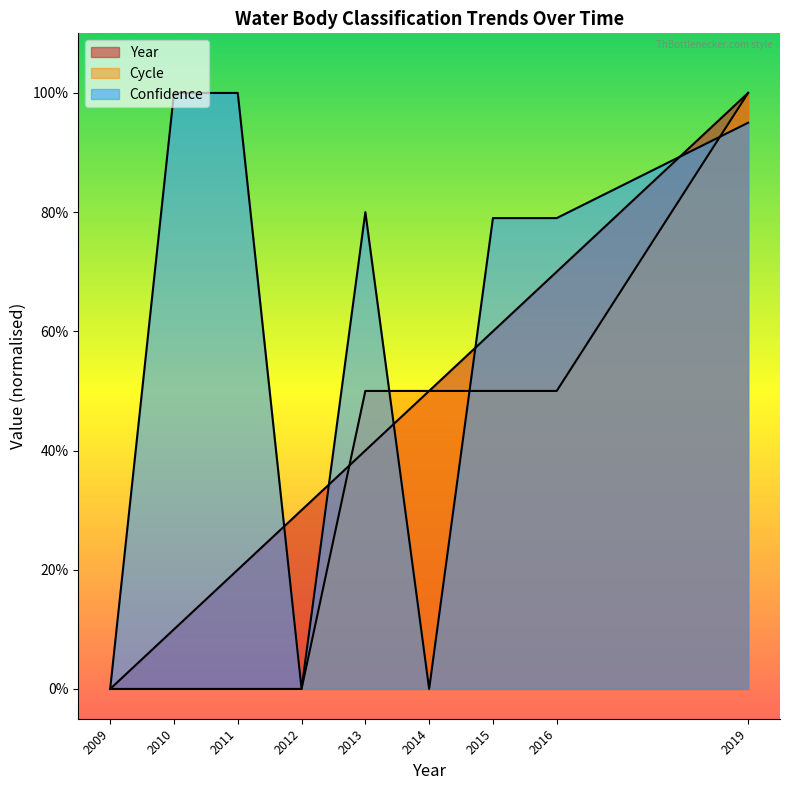

What is the value of the Cycle point at the 7th from the left?

0.5